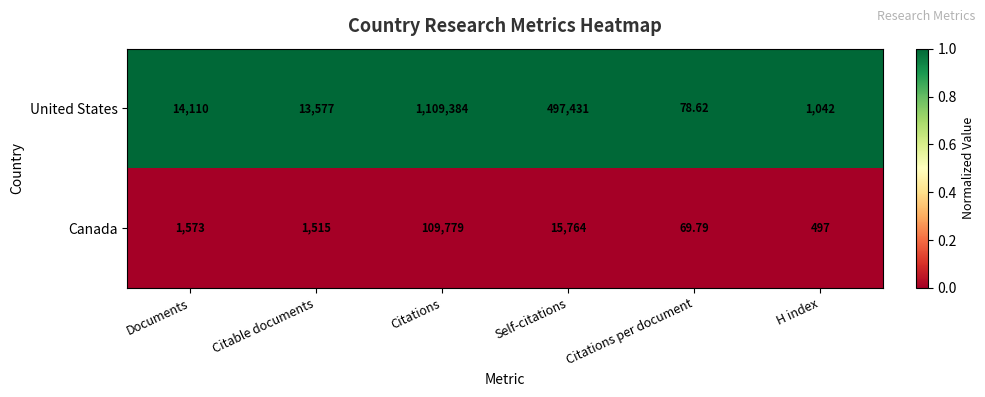

Where is United States nearest to the value 554731?

Self-citations